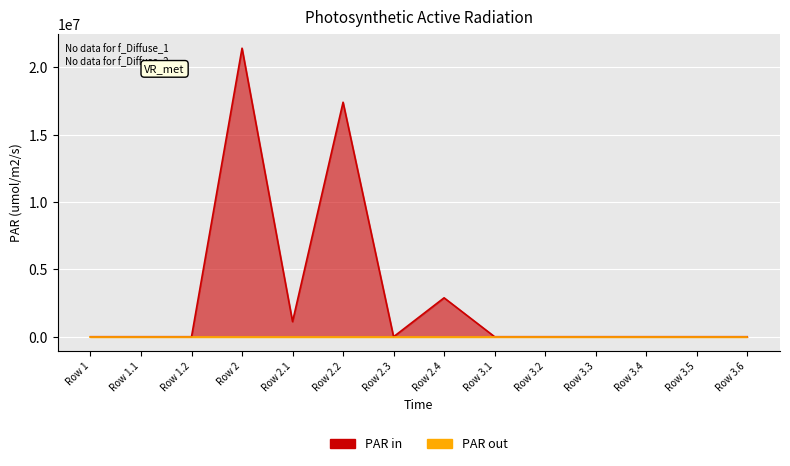

Which label corresponds to the smallest value in the chart?

Row 1